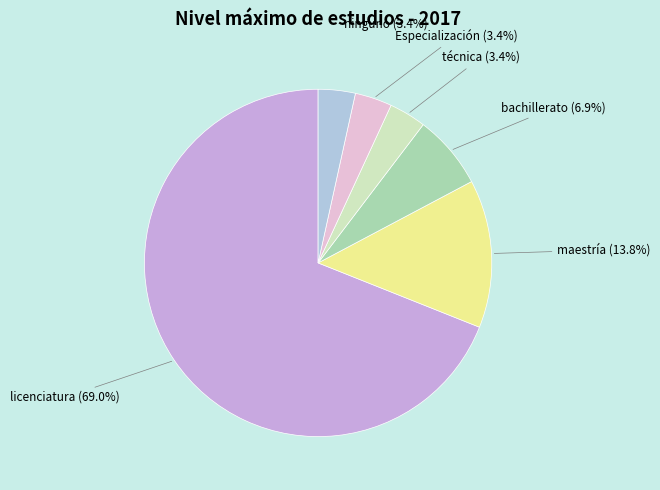

Is there a majority slice in this chart?

Yes